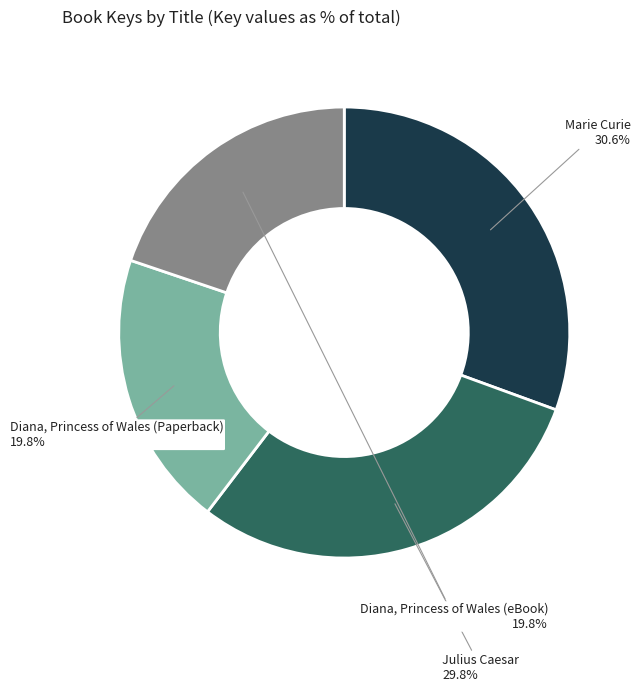

Approximately how many times larger is the value at Diana, Princess of Wales (eBook) compared to Marie Curie?

0.6